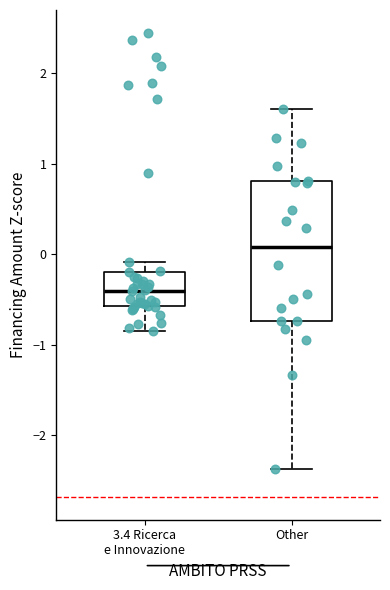

Comparing the boxes themselves (not the whiskers), which one is the tallest?

Other